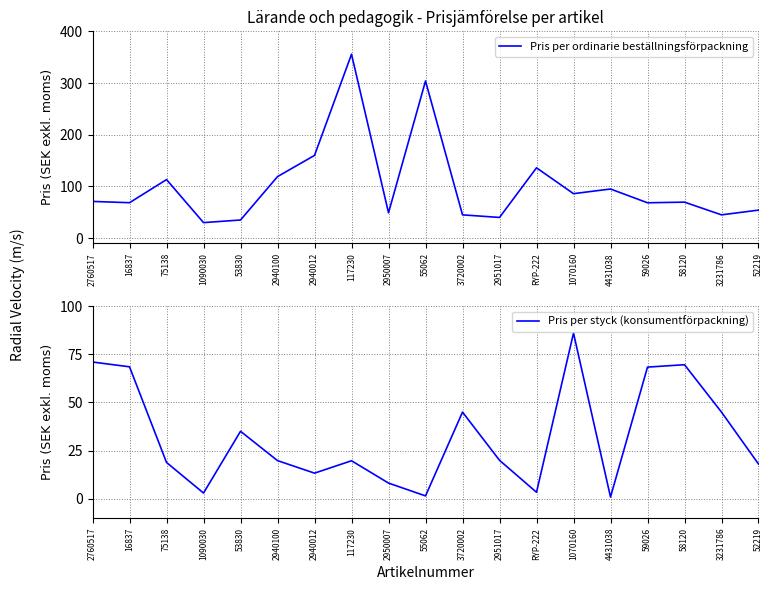

List the series in order of their overall mean, lowest first.

Pris per styck (konsumentförpackning), Pris per ordinarie beställningsförpackning